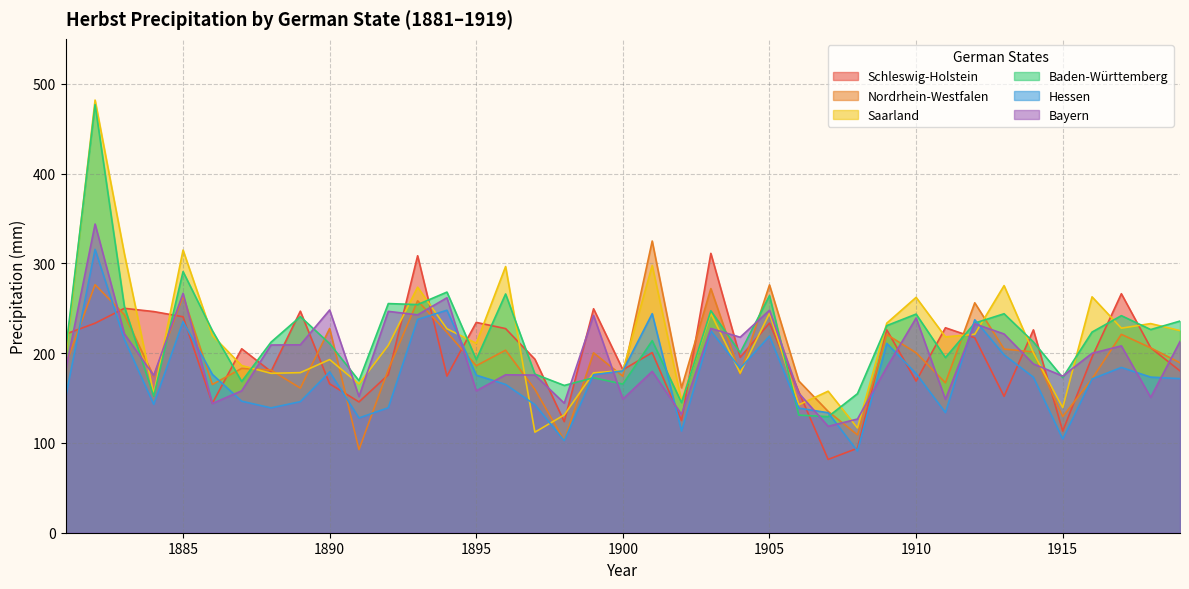

What is the maximum value for Hessen?

315.6